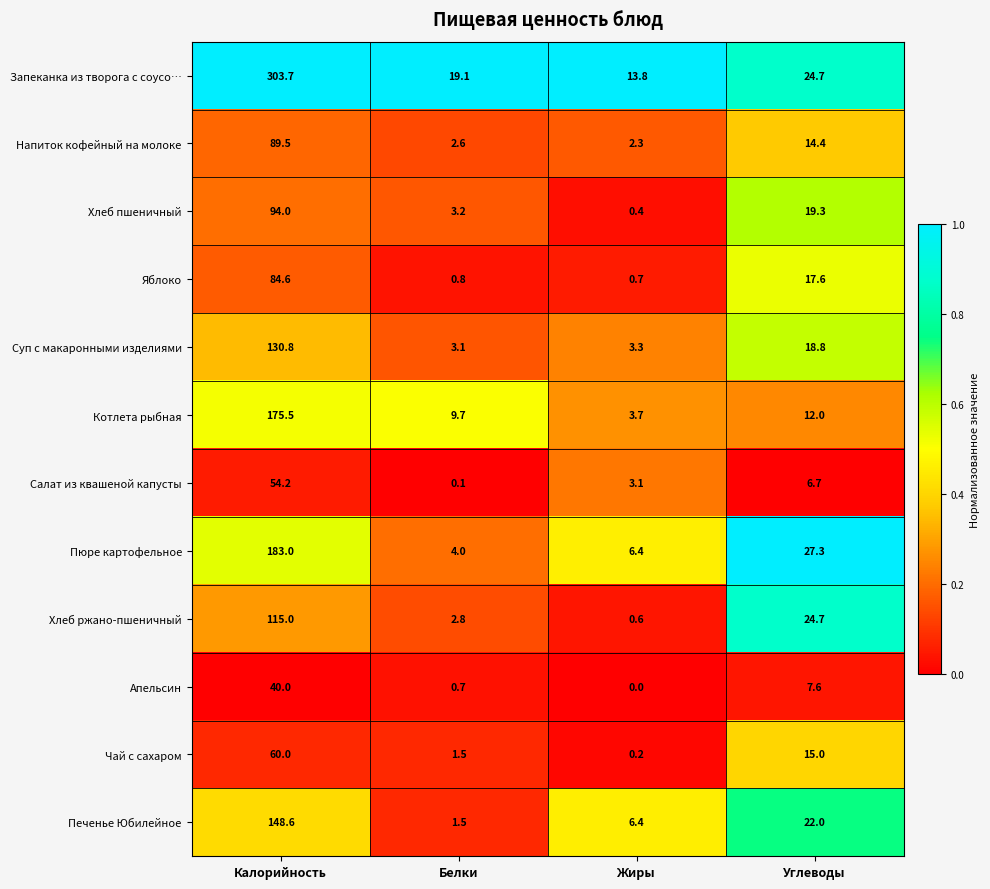

List the labels in order of Пюре картофельное value, largest first.

Калорийность, Углеводы, Жиры, Белки